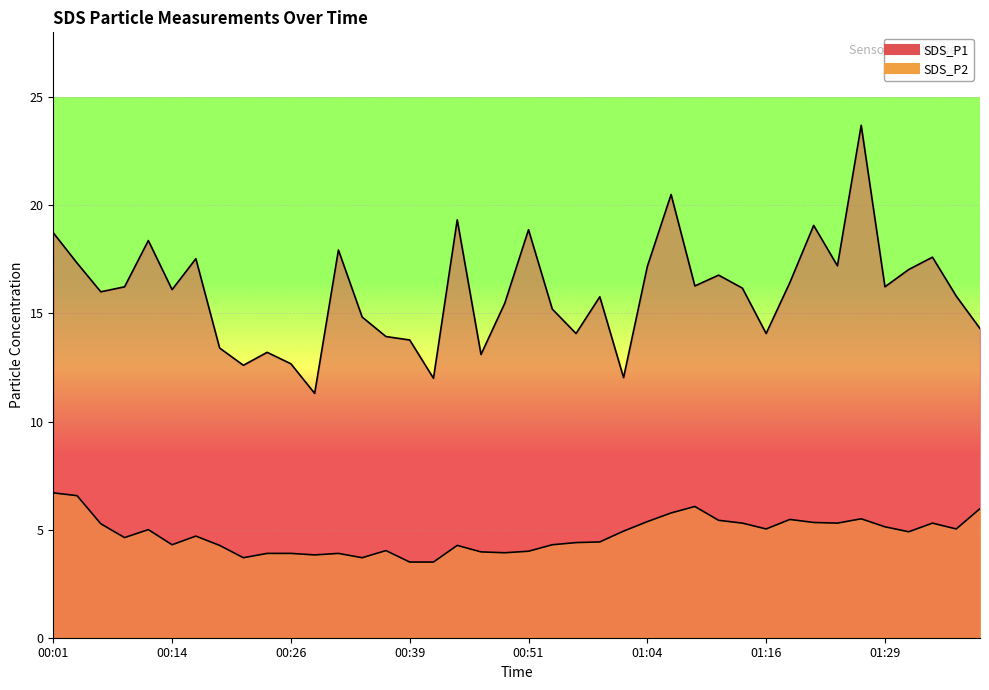

What is the maximum value for SDS_P2?

6.7